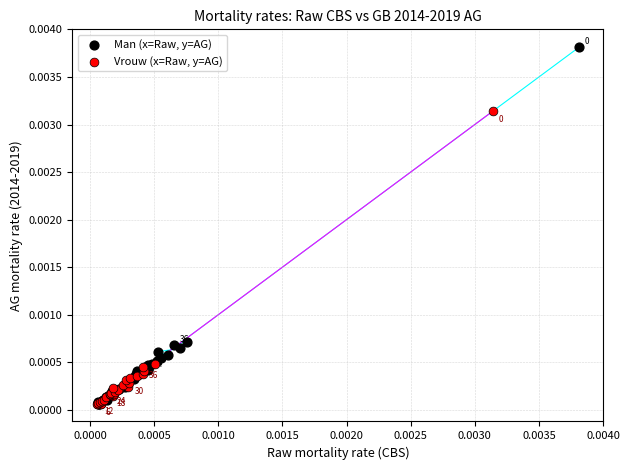

Which series has the largest Y range (max minus min)?

Man (x=Raw, y=AG)